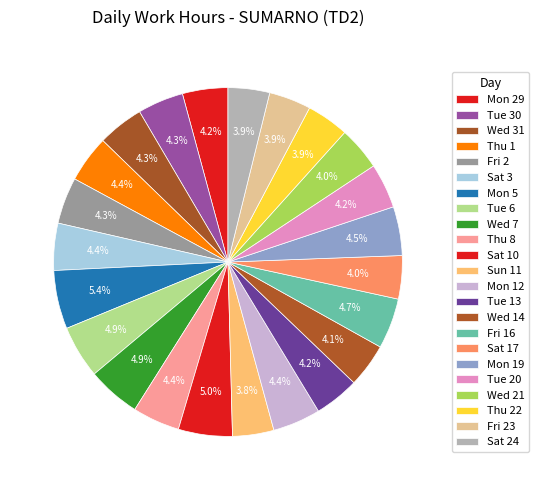

True or false: Mon 12 accounts for 4% of the total.

True